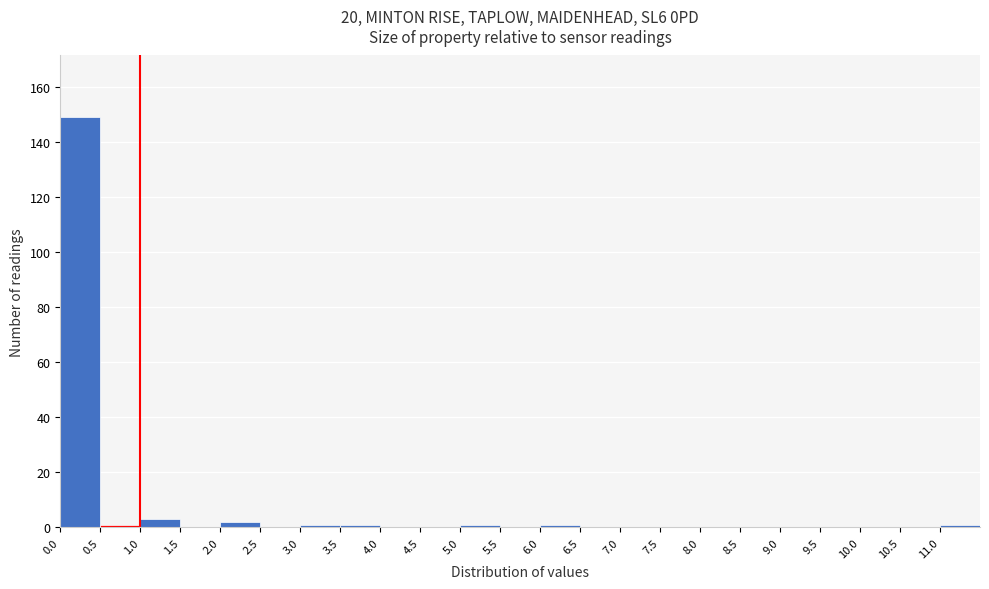

Reading left to right, transcribe this chart: for each bar, give the range it covers on the x-axis and its height. The values are not printed on the chart, so give them approximately, as read against the axis.

0.0 to 0.5: 150
0.5 to 1.0: under 2
1.0 to 1.5: 4
1.5 to 2.0: 0
2.0 to 2.5: 2
2.5 to 3.0: 0
3.0 to 3.5: under 2
3.5 to 4.0: under 2
4.0 to 4.5: 0
4.5 to 5.0: 0
5.0 to 5.5: under 2
5.5 to 6.0: 0
6.0 to 6.5: under 2
6.5 to 7.0: 0
7.0 to 7.5: 0
7.5 to 8.0: 0
8.0 to 8.5: 0
8.5 to 9.0: 0
9.0 to 9.5: 0
9.5 to 10.0: 0
10.0 to 10.5: 0
10.5 to 11.0: 0
11.0 to 11.5: under 2